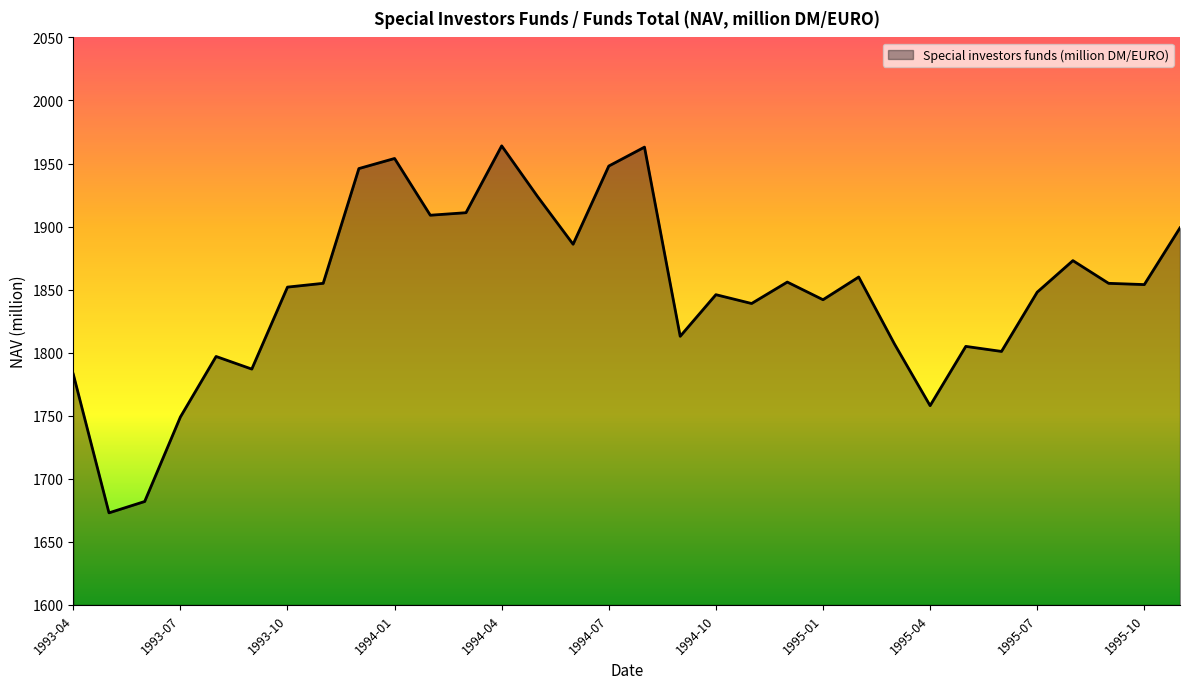

What is the greatest value displayed?

1964